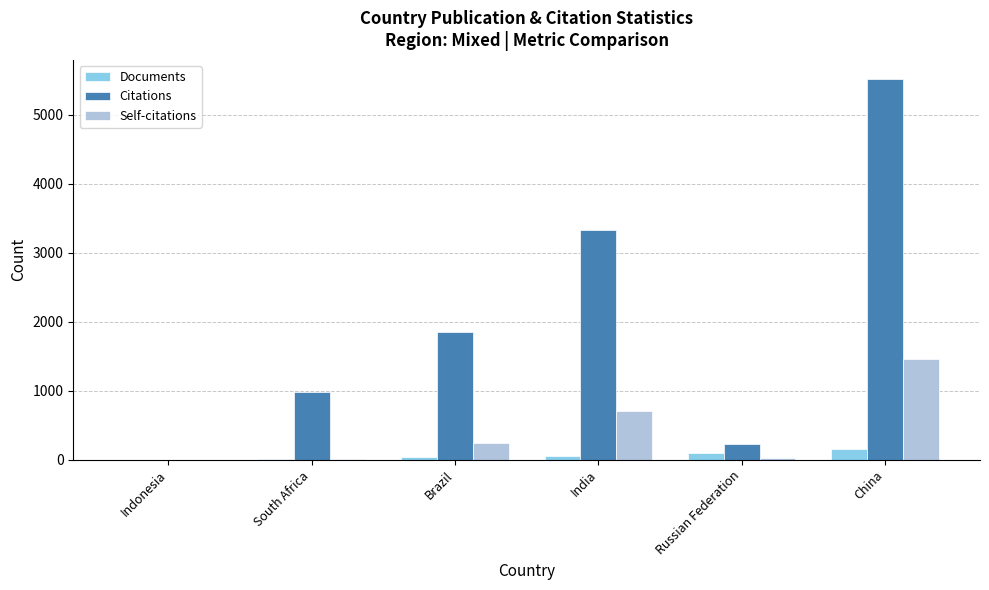

Between Russian Federation and China, which series saw the biggest shift?

Citations